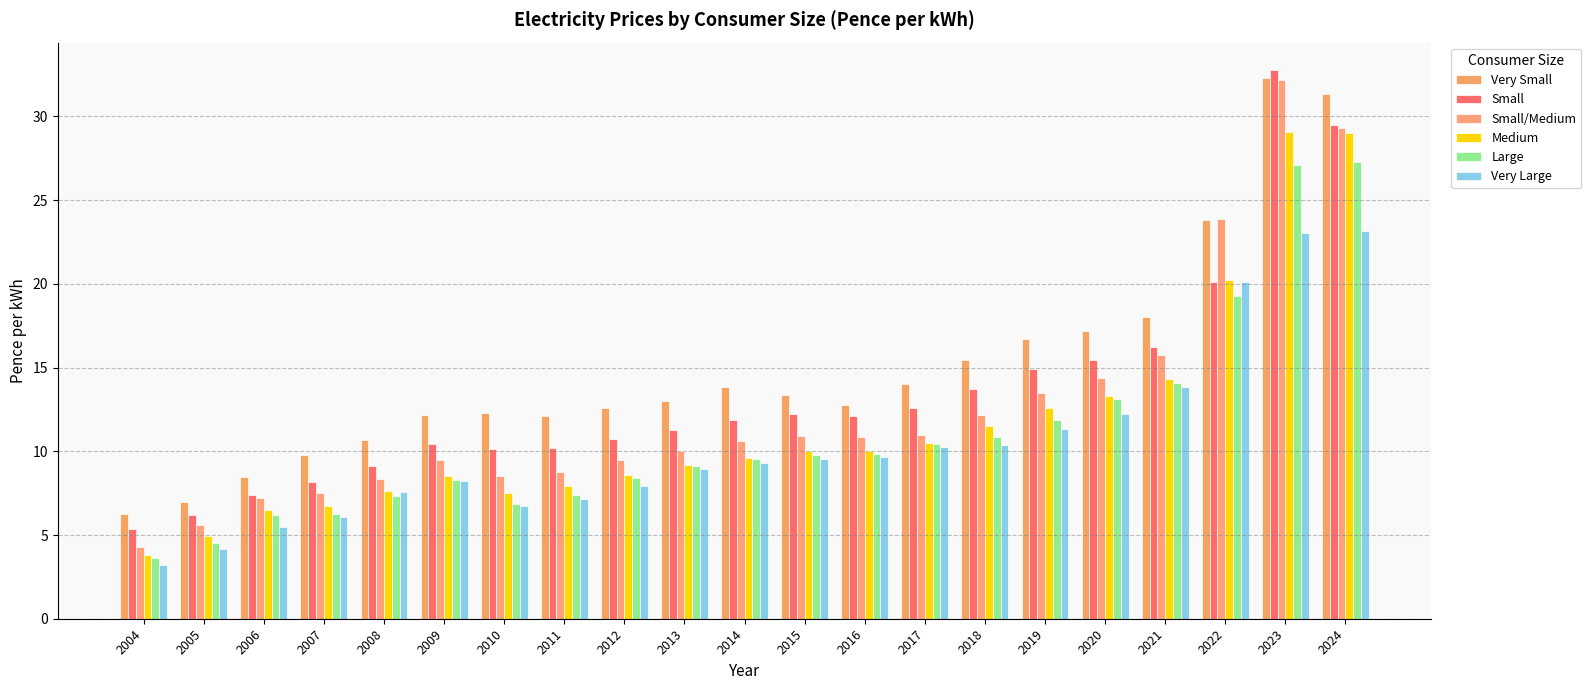

How many bars are there in total?

126